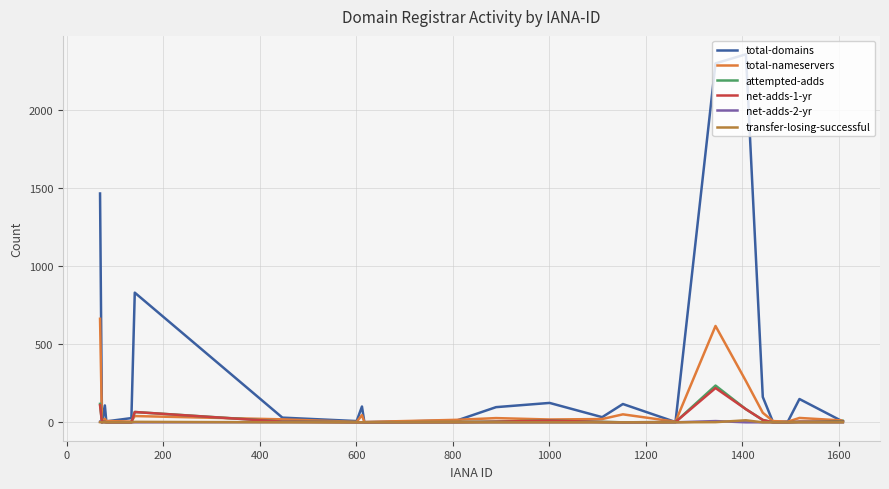

What is the greatest value displayed?

2353